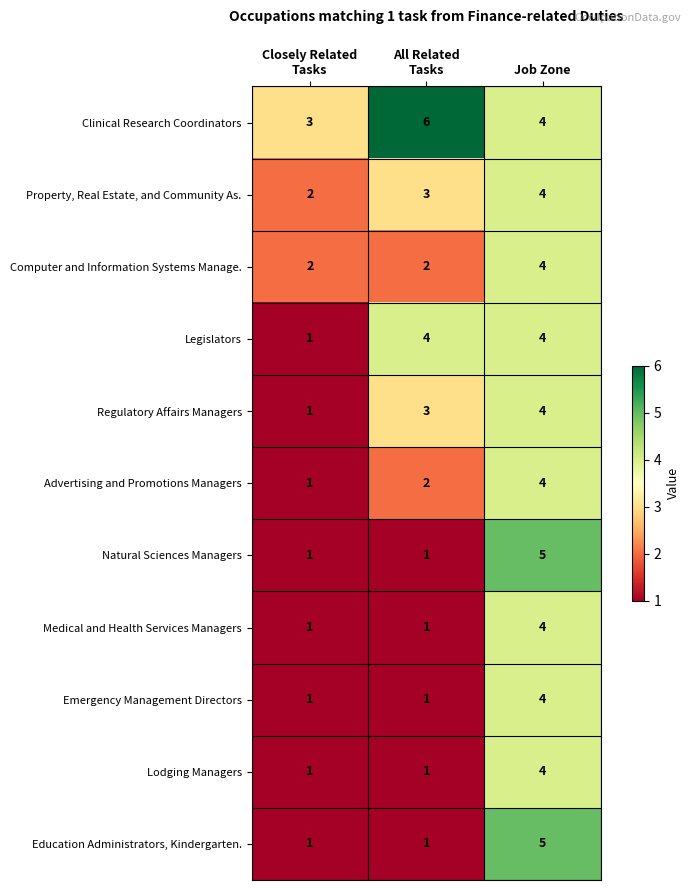

Which category has the highest value in the Property, Real Estate, and Community As. series?

Job Zone